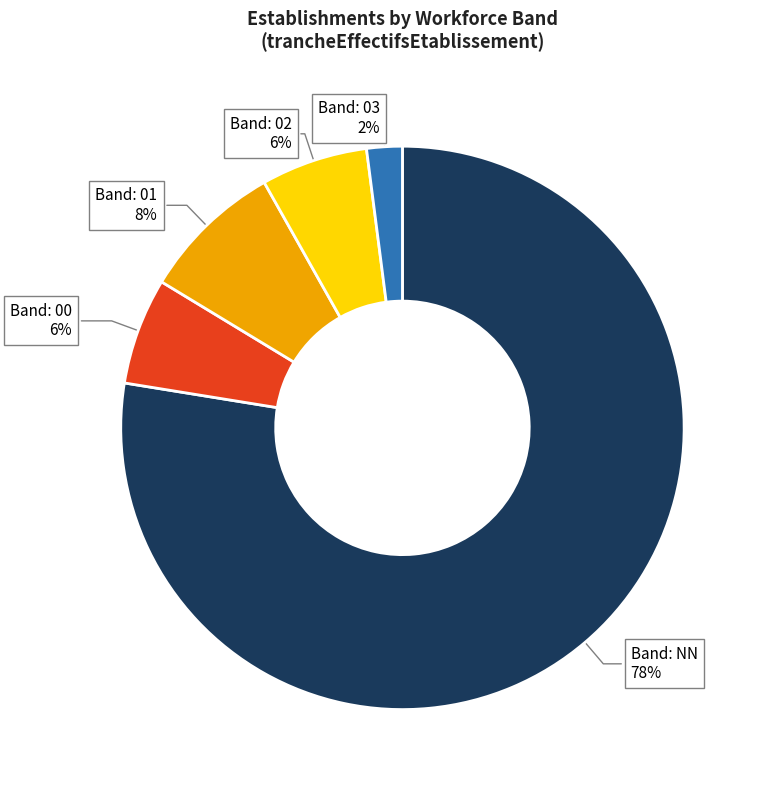

Does any single category account for the majority?

Yes